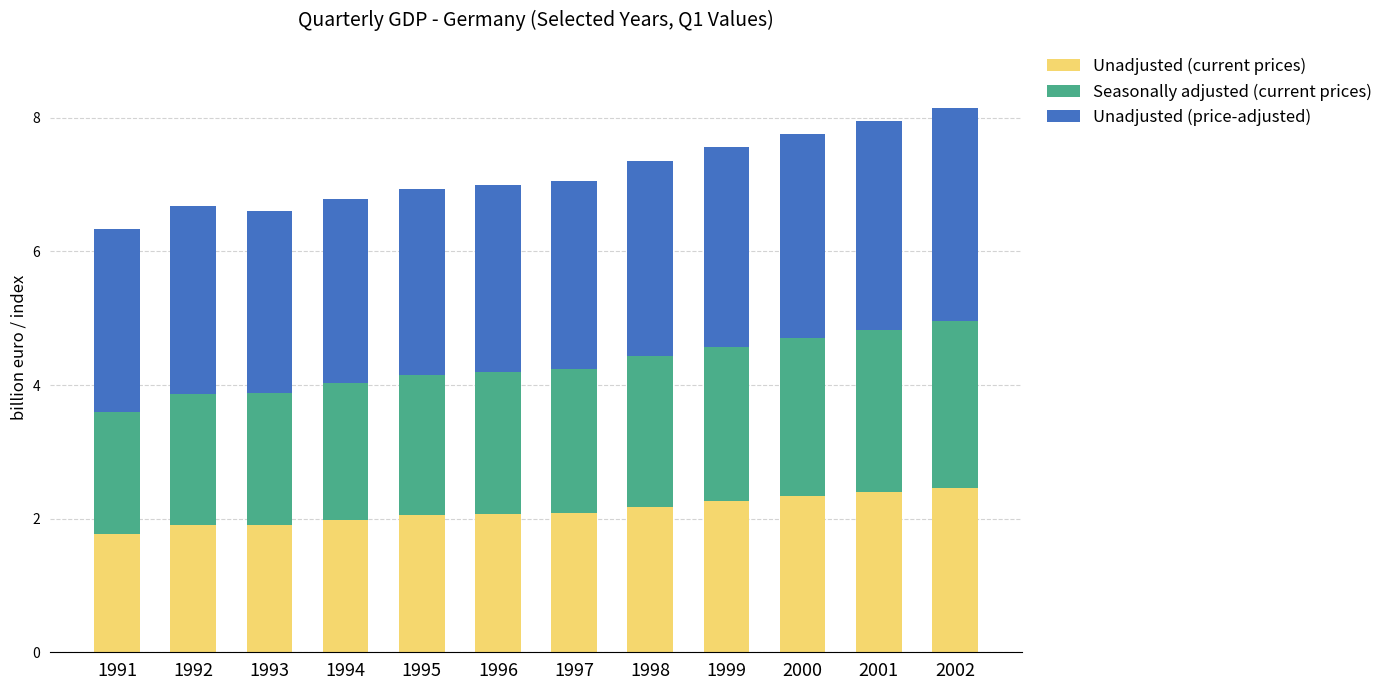

What is the sum of the Unadjusted (current prices) values at 1998 and 2002?

4.6